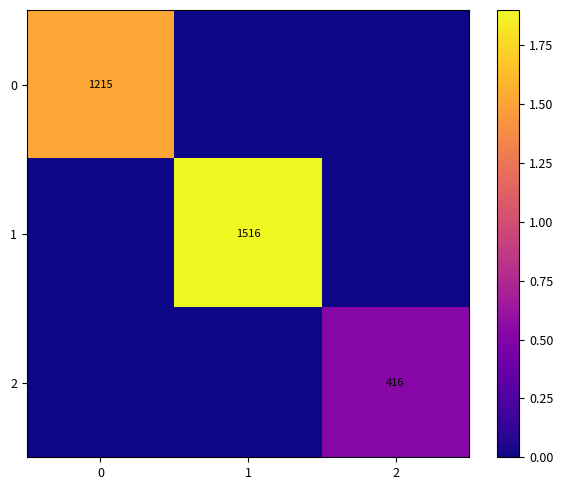

The 2 series shows 416 at 2. True or false?

True